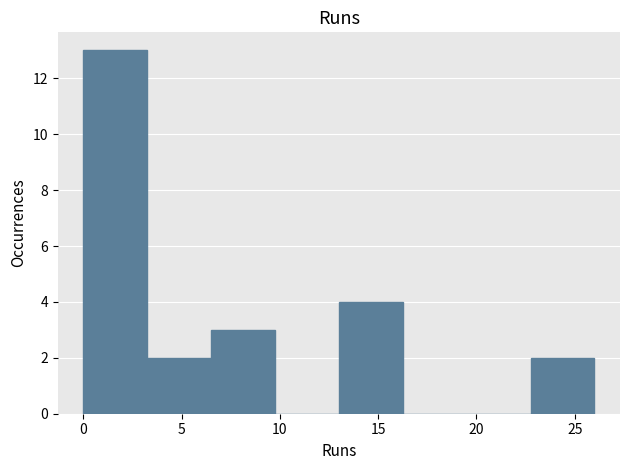

Over which range of the x-axis is the bar tallest?

0.00 to 3.25